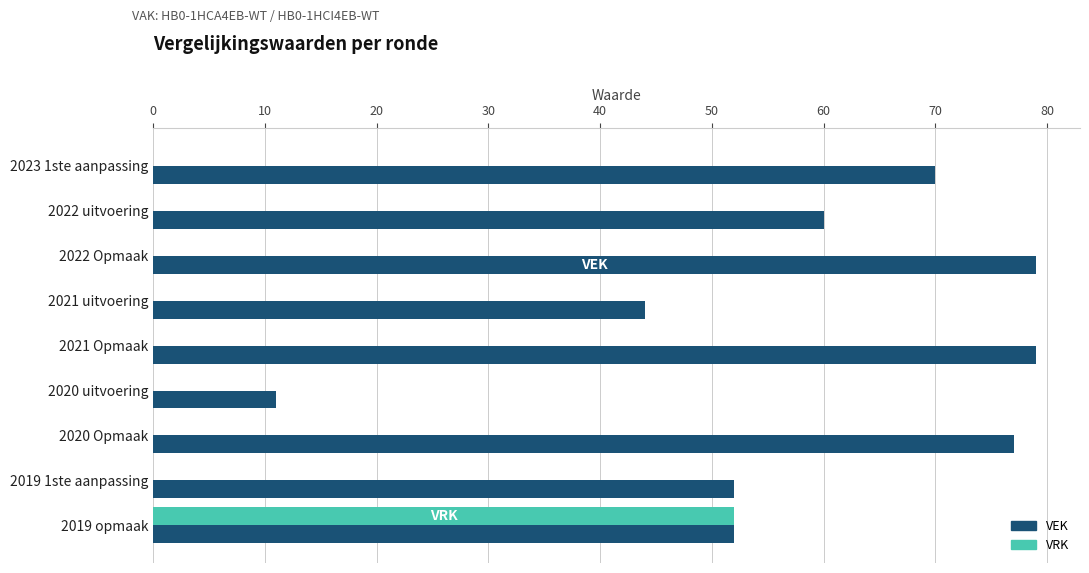

Which series has the largest range (max minus min)?

VEK